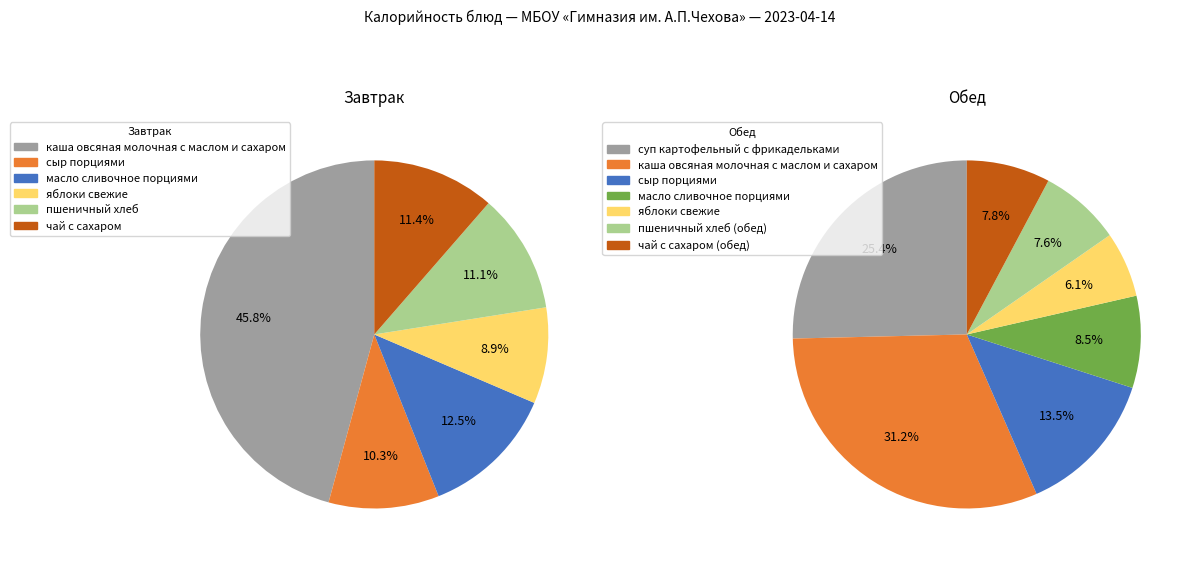

Is there any slice that represents more than half of the pie?

No